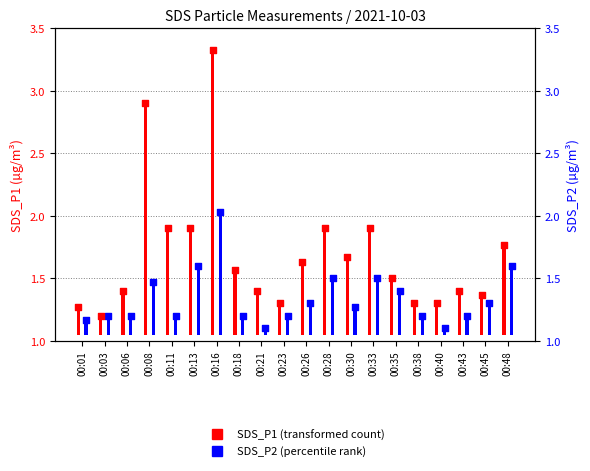

Which series has the widest spread of Y values?

SDS_P1